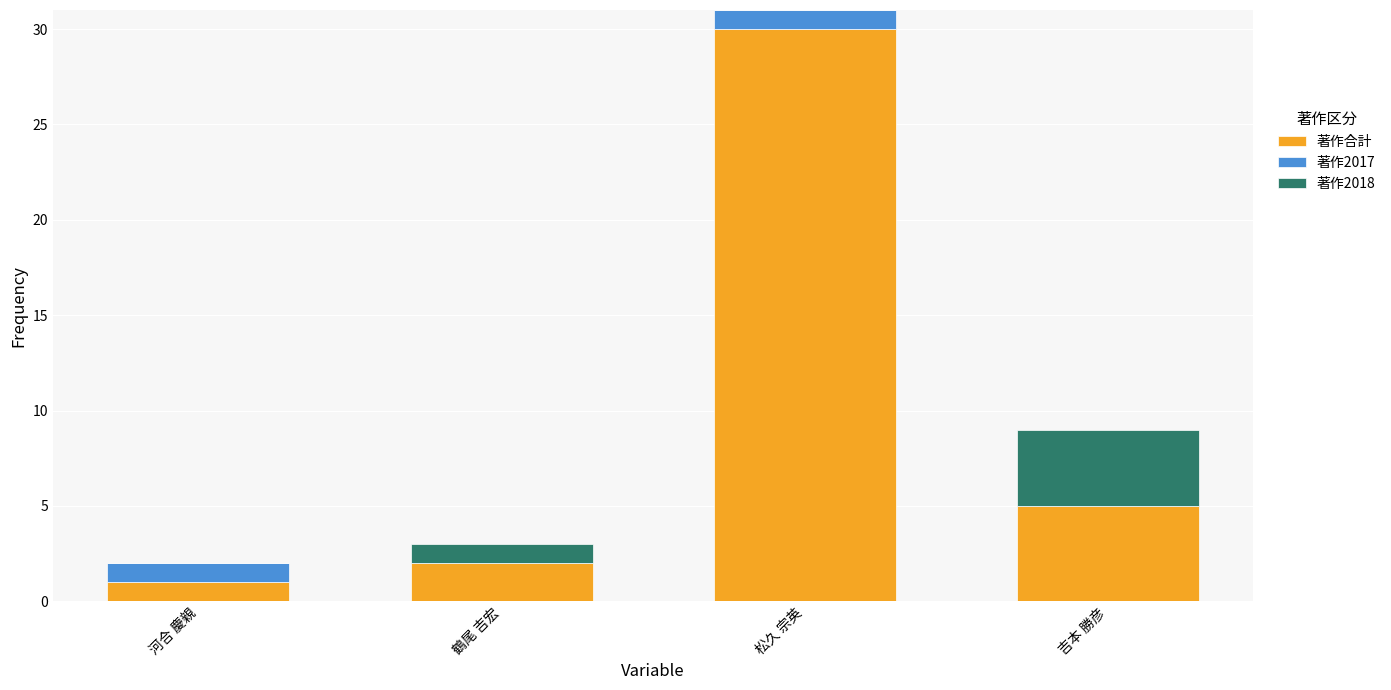

Which category has the highest value in the 著作合計 series?

松久 宗英